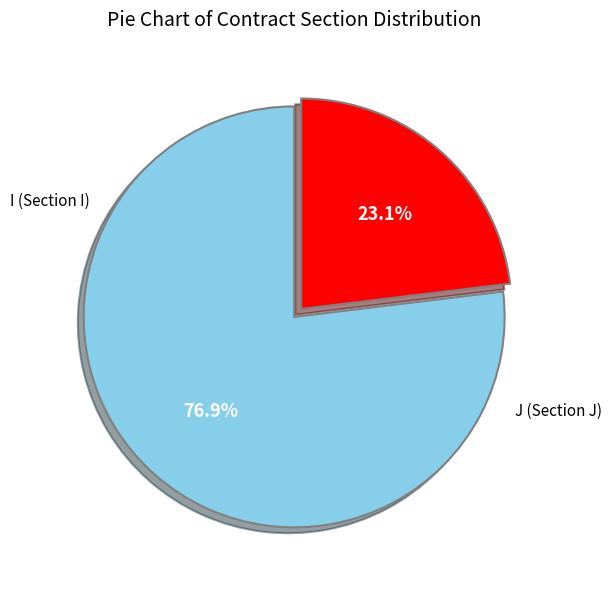

To the nearest percent, what is the average slice percentage?

50%